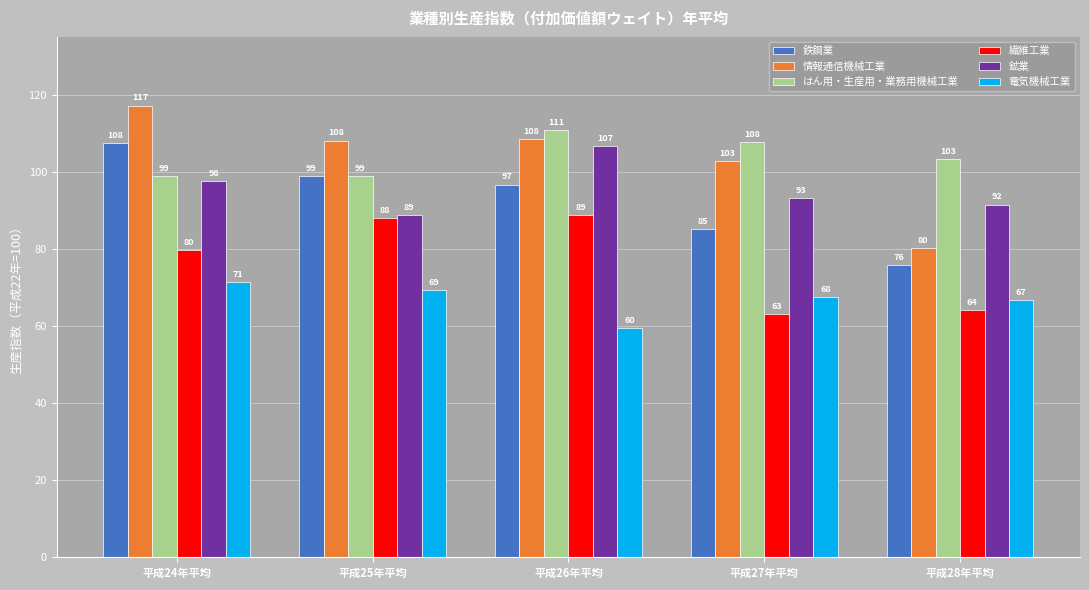

At which label is はん用・生産用・業務用機械工業 closest to 104?

平成28年平均